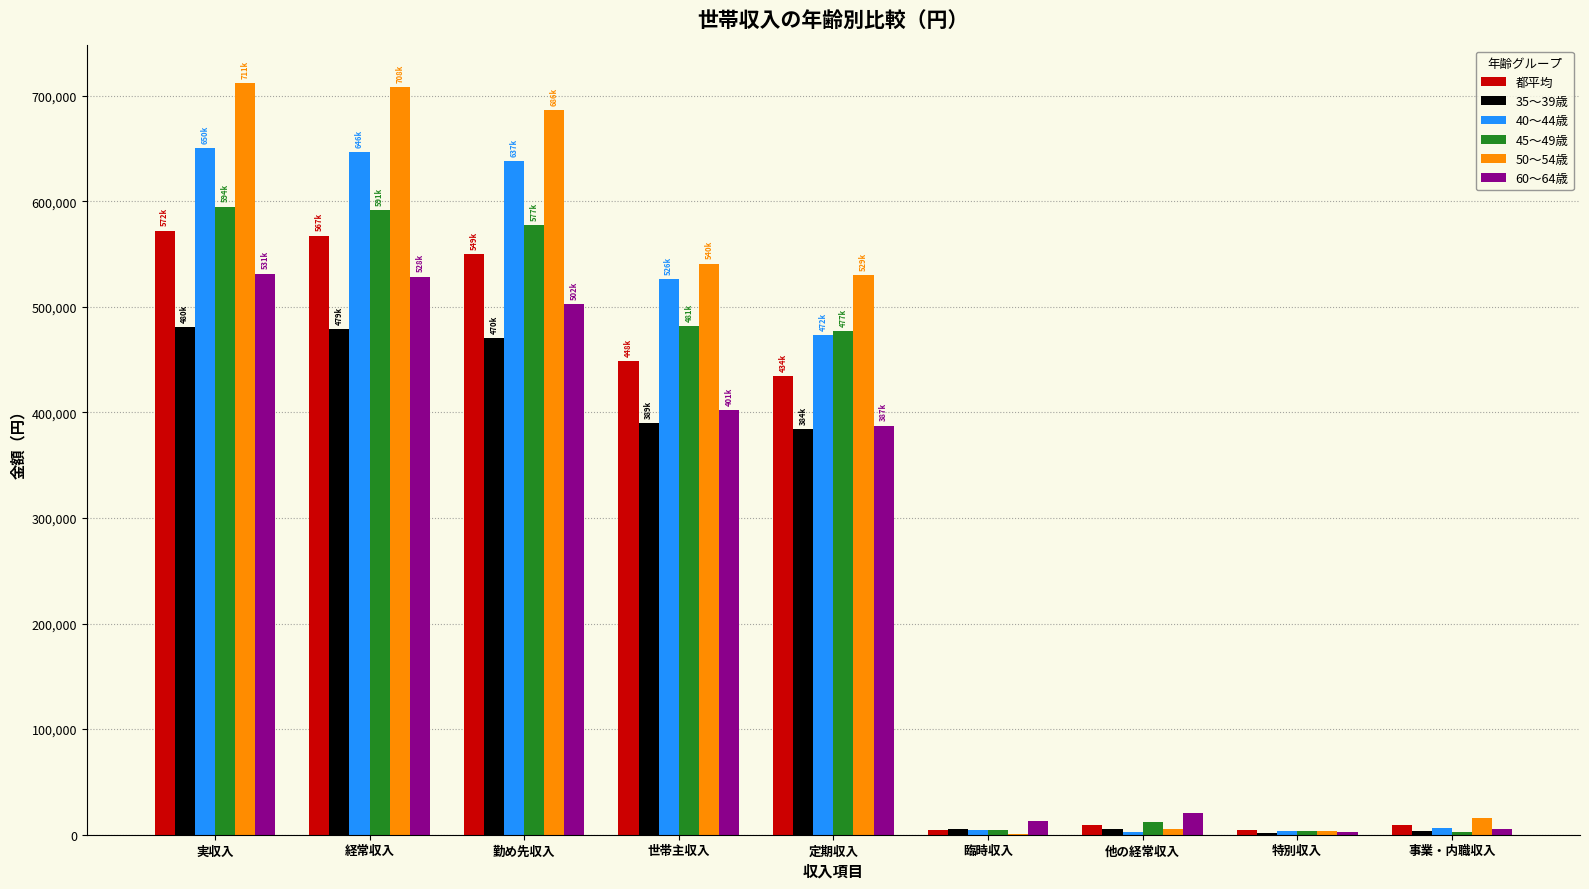

Does the chart contain stacked bars?

No